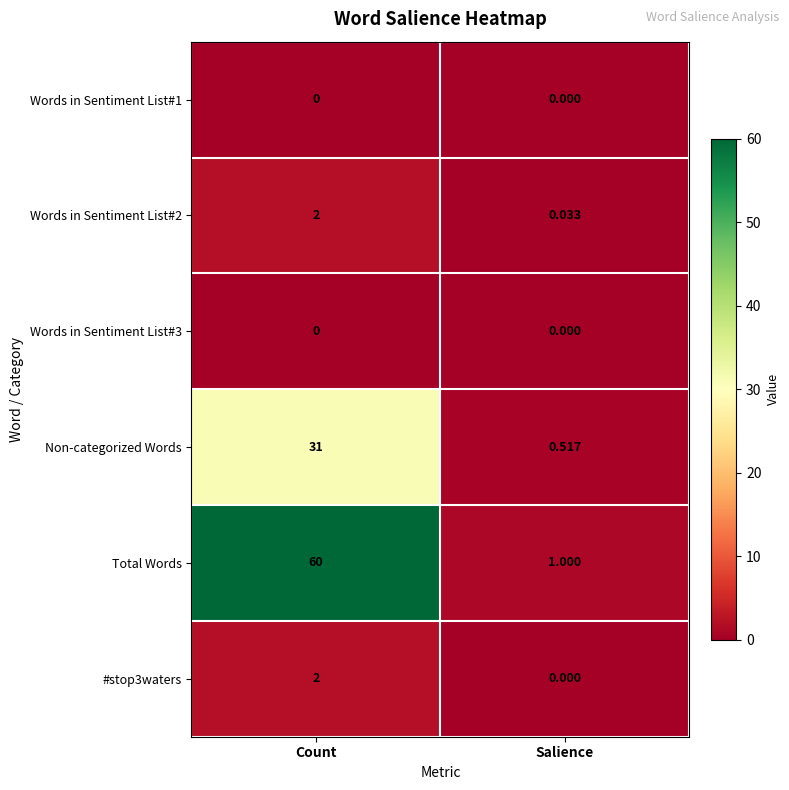

Which category has the highest value across all series?

Count